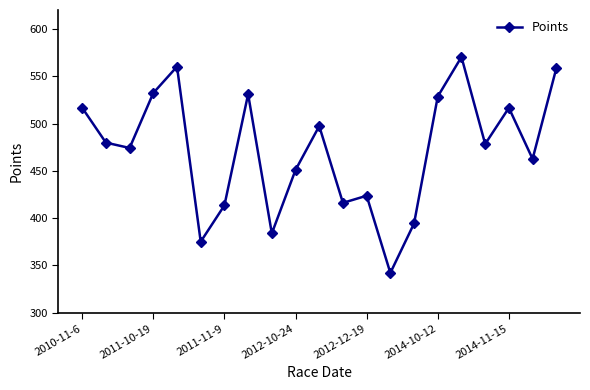

True or false: there are more than 0 points higher than both neighbors.

True